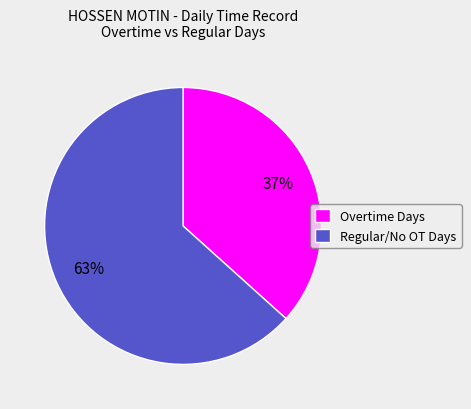

To the nearest percent, what is the average slice percentage?

50%